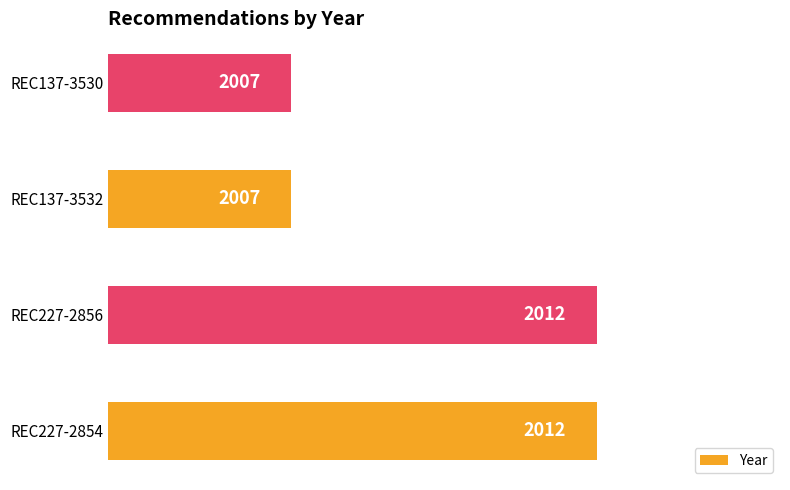

The chart shows a value of 3611 at REC137-3532. True or false?

False